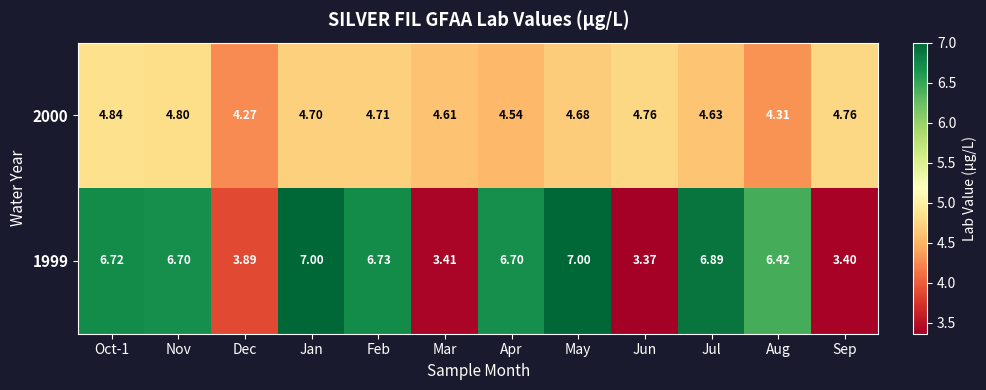

Which label corresponds to the smallest value in the chart?

Jun